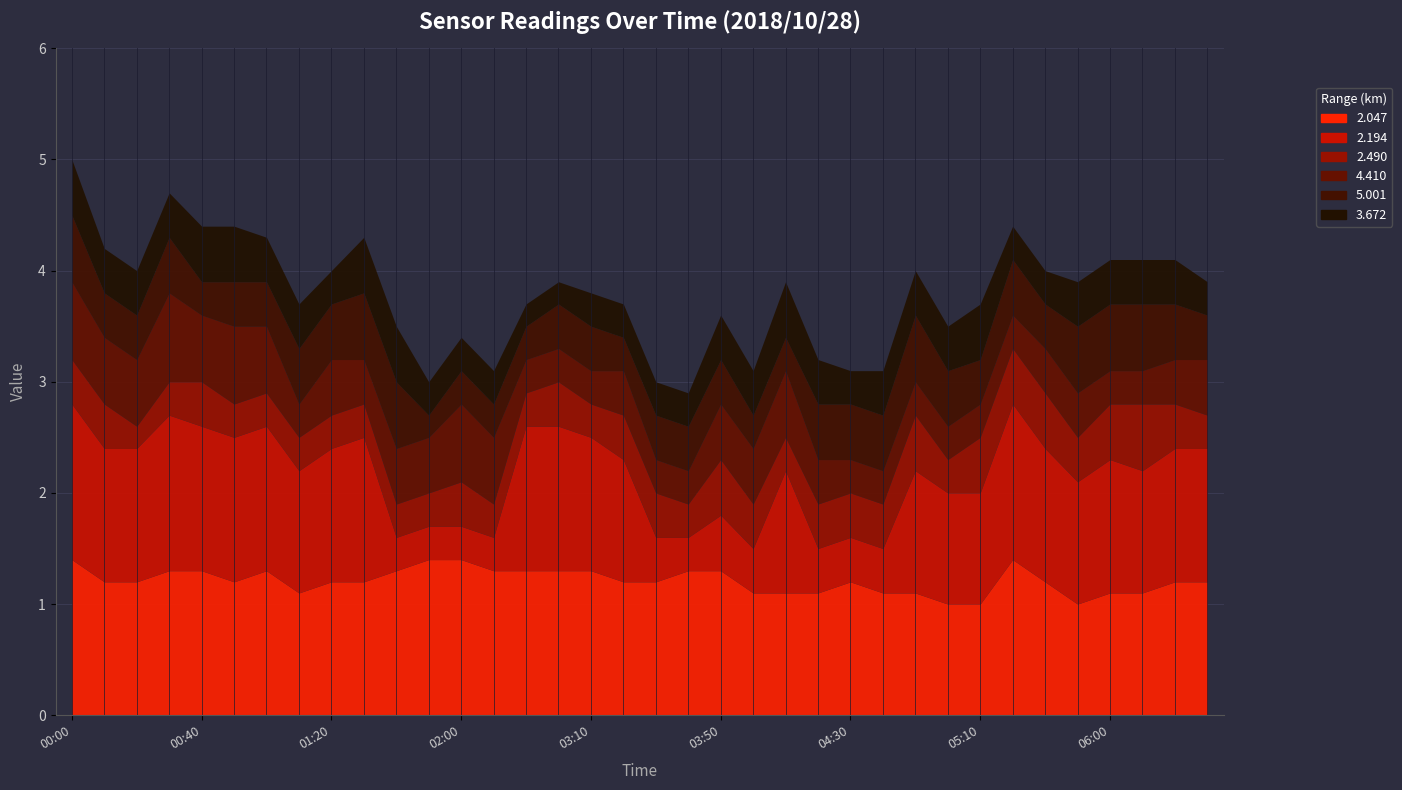

Reading left to right, what are all the values shown in this chart?

2.047: 1.4	1.2	1.2	1.3	1.3	1.2	1.3	1.1	1.2	1.2	1.3	1.4	1.4	1.3	1.3	1.3	1.3	1.2	1.2	1.3	1.3	1.1	1.1	1.1	1.2	1.1	1.1	1.0	1.0	1.4	1.2	1.0	1.1	1.1	1.2	1.2
2.194: 1.4	1.2	1.2	1.4	1.3	1.3	1.3	1.1	1.2	1.3	0.3	0.3	0.3	0.3	1.3	1.3	1.2	1.1	0.4	0.3	0.5	0.4	1.1	0.4	0.4	0.4	1.1	1.0	1.0	1.4	1.2	1.1	1.2	1.1	1.2	1.2
2.490: 0.4	0.4	0.2	0.3	0.4	0.3	0.3	0.3	0.3	0.3	0.3	0.3	0.4	0.3	0.3	0.4	0.3	0.4	0.4	0.3	0.5	0.4	0.3	0.4	0.4	0.4	0.5	0.3	0.5	0.5	0.5	0.4	0.5	0.6	0.4	0.3
4.410: 0.7	0.6	0.6	0.8	0.6	0.7	0.6	0.3	0.5	0.4	0.5	0.5	0.7	0.6	0.3	0.3	0.3	0.4	0.3	0.3	0.5	0.5	0.6	0.4	0.3	0.3	0.3	0.3	0.3	0.3	0.4	0.4	0.3	0.3	0.4	0.5
5.001: 0.6	0.4	0.4	0.5	0.3	0.4	0.4	0.5	0.5	0.6	0.6	0.2	0.3	0.3	0.3	0.4	0.4	0.3	0.4	0.4	0.4	0.3	0.3	0.5	0.5	0.5	0.6	0.5	0.4	0.5	0.4	0.6	0.6	0.6	0.5	0.4
3.672: 0.5	0.4	0.4	0.4	0.5	0.5	0.4	0.4	0.3	0.5	0.5	0.3	0.3	0.3	0.2	0.2	0.3	0.3	0.3	0.3	0.4	0.4	0.5	0.4	0.3	0.4	0.4	0.4	0.5	0.3	0.3	0.4	0.4	0.4	0.4	0.3